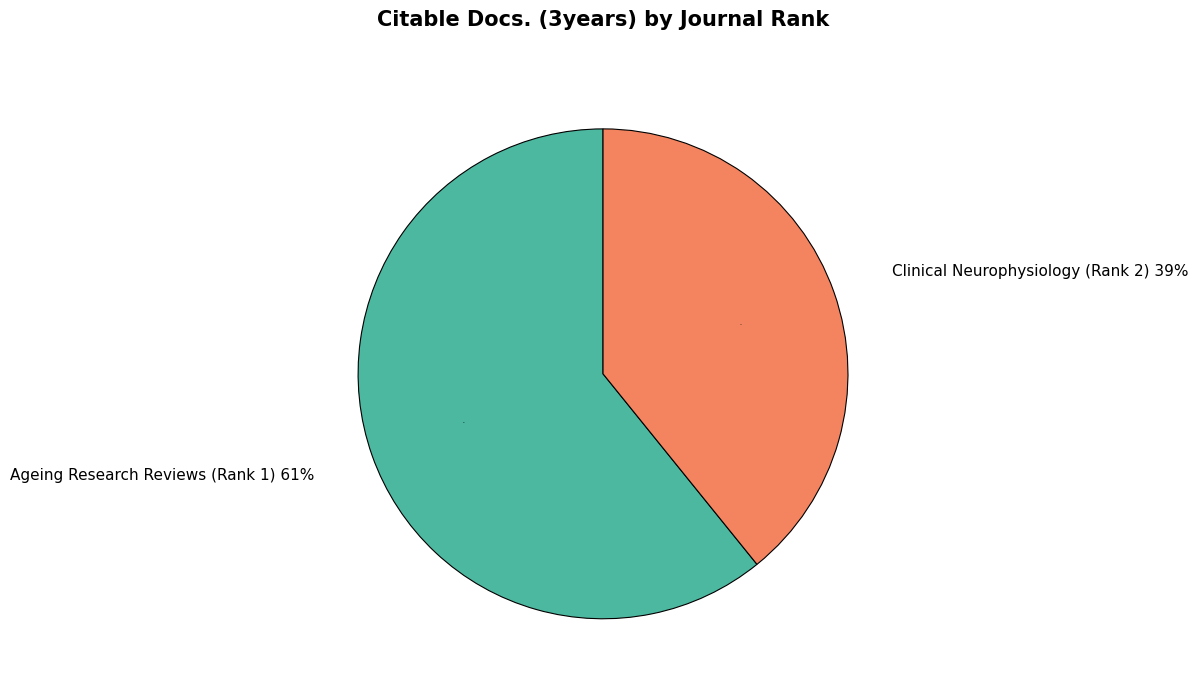

What is the largest slice in the pie chart?

Ageing Research Reviews (Rank 1)